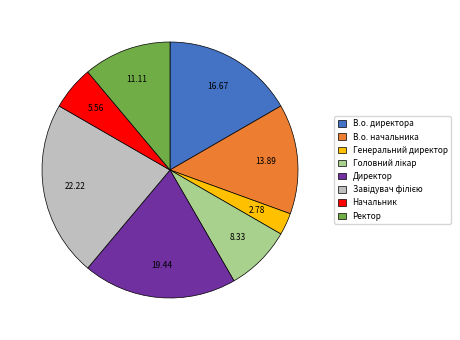

How many slices are in this pie chart?

8